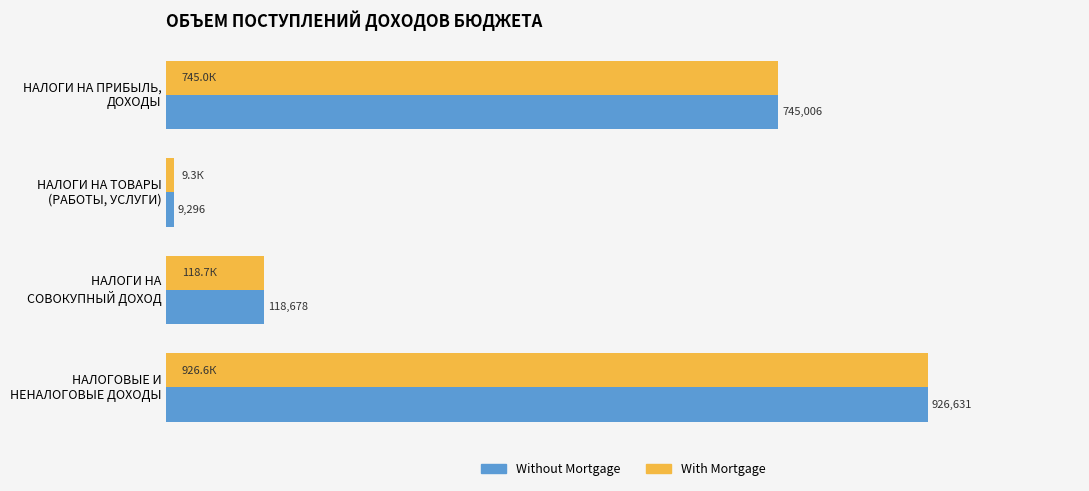

What are all the series names shown in the legend?

Without Mortgage, With Mortgage